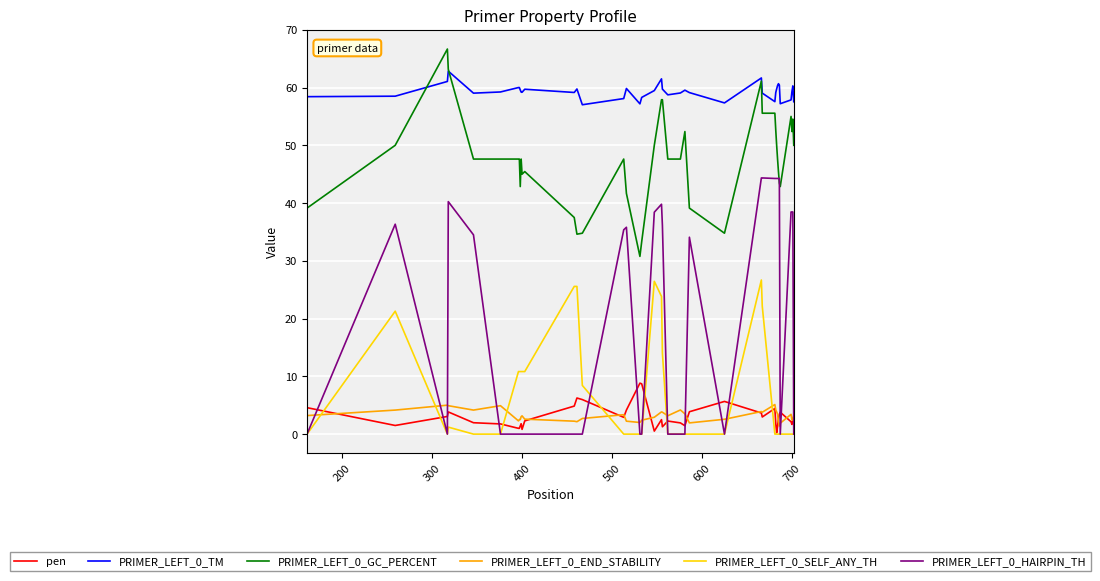

How many lines are shown in the chart?

6